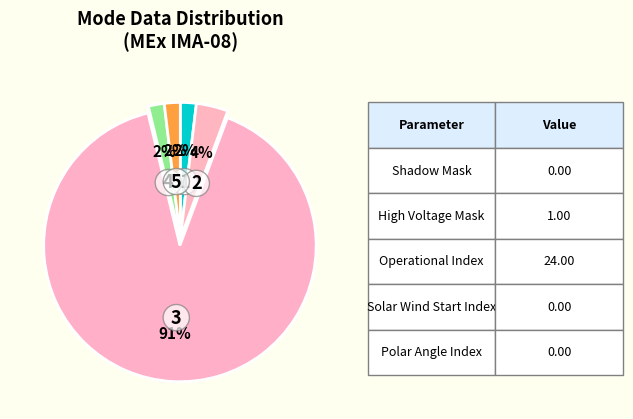

Count the number of slices in the pie.

5